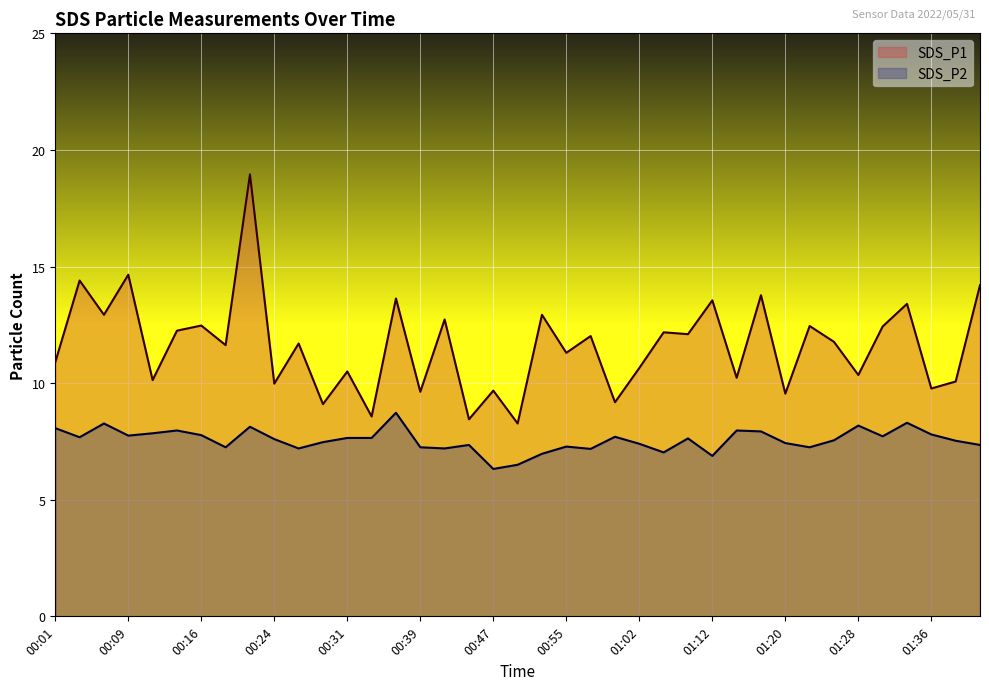

True or false: SDS_P1 and SDS_P2 cross at least once.

False